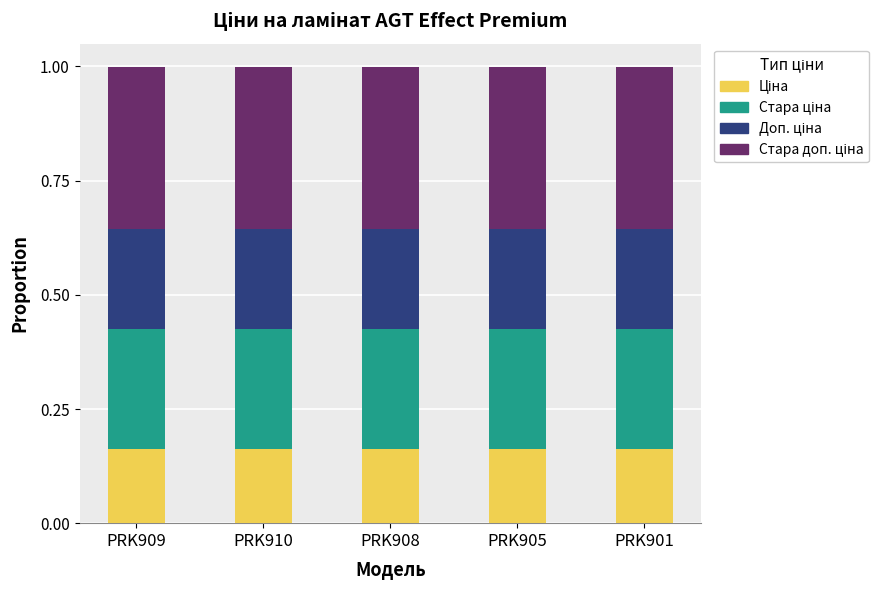

Which series has the widest spread of values?

Ціна